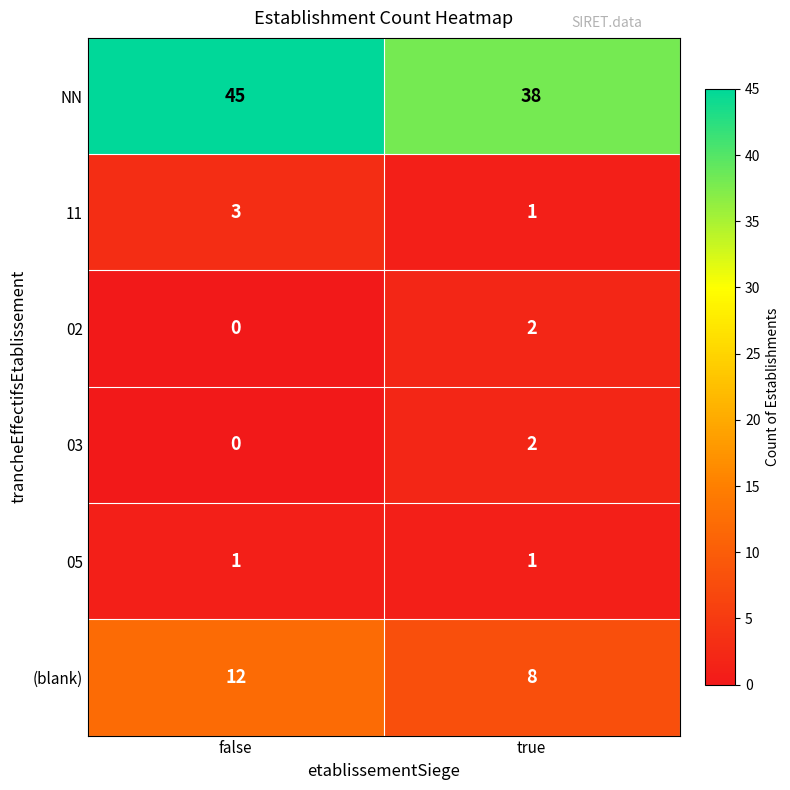

Reading left to right, what are all the values shown in this chart?

NN: 45	38
11: 3	1
02: 0	2
03: 0	2
05: 1	1
(blank): 12	8